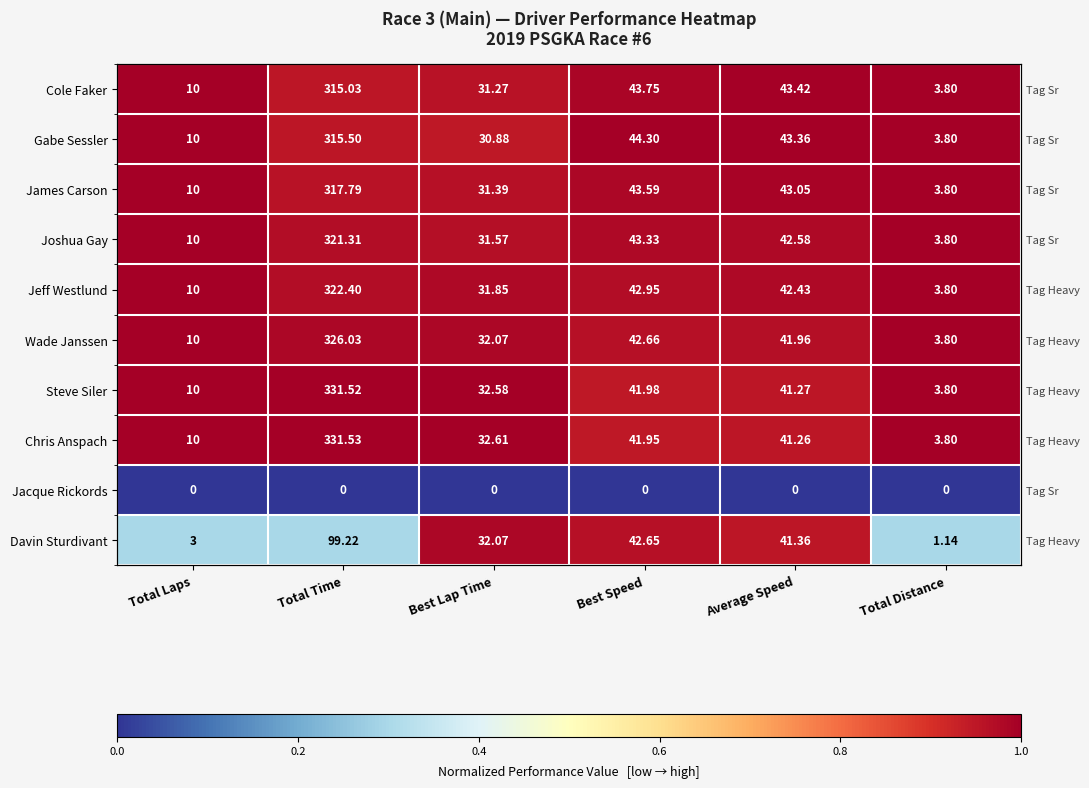

Where is Steve Siler nearest to the value 0?

Best Speed